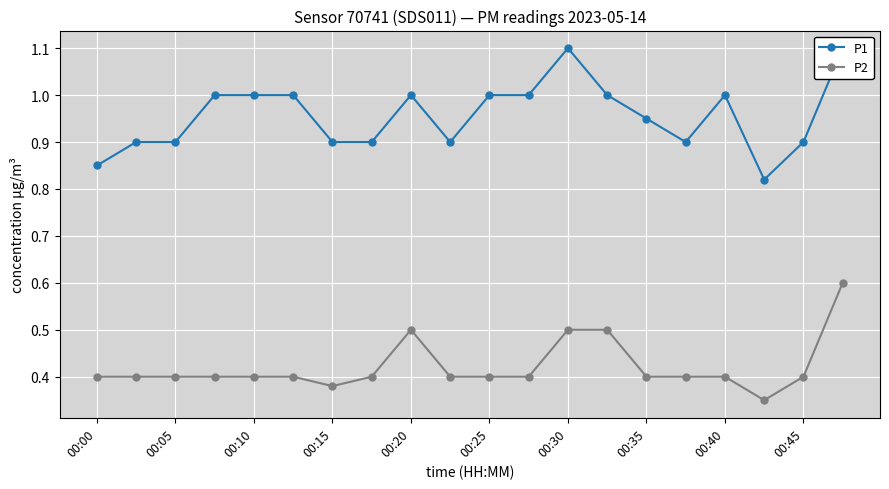

How many distinct data groups are displayed?

2